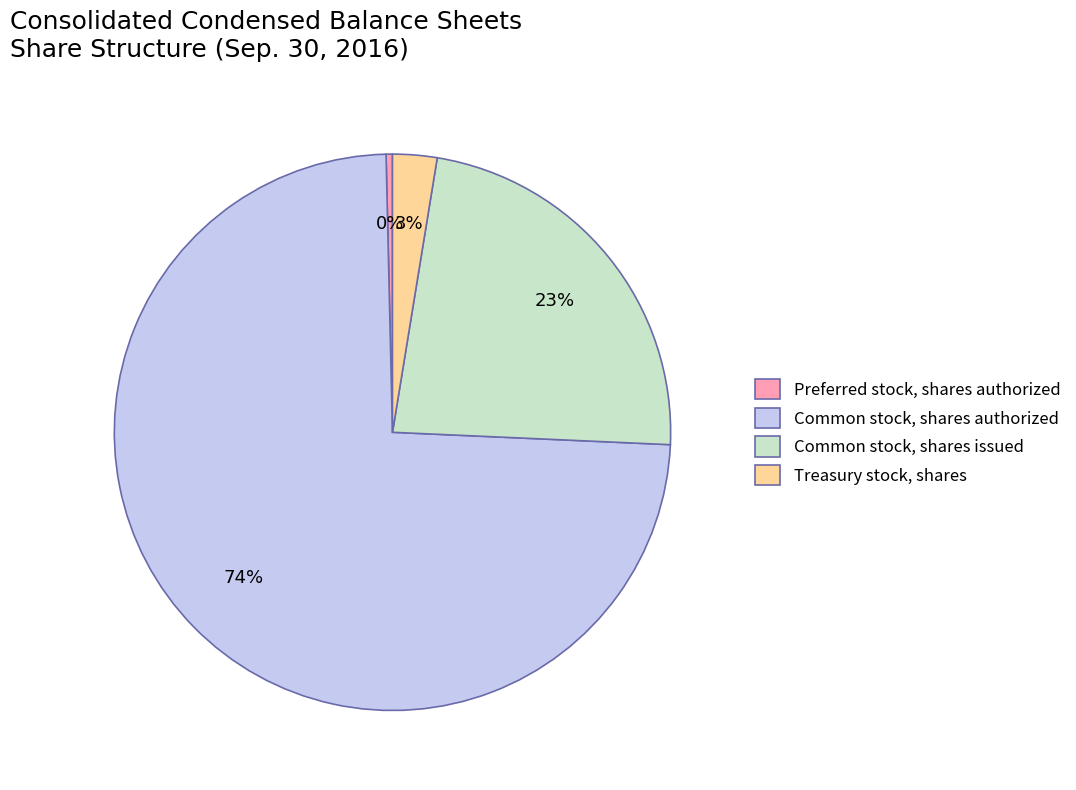

To the nearest percent, what is the difference between the largest and smallest slice percentages?

74%